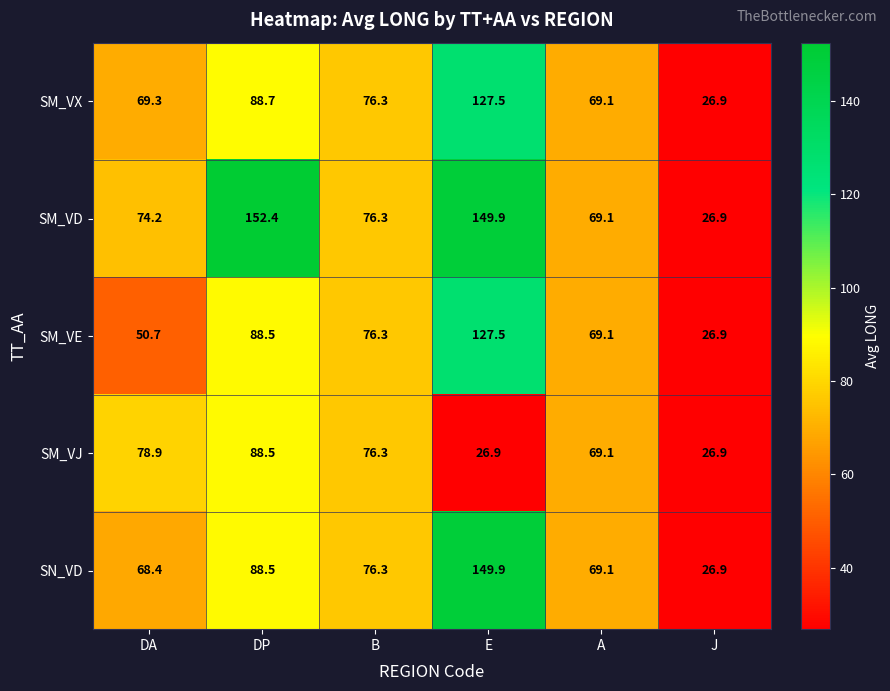

What is the highest value of the SM_VJ series?

88.5